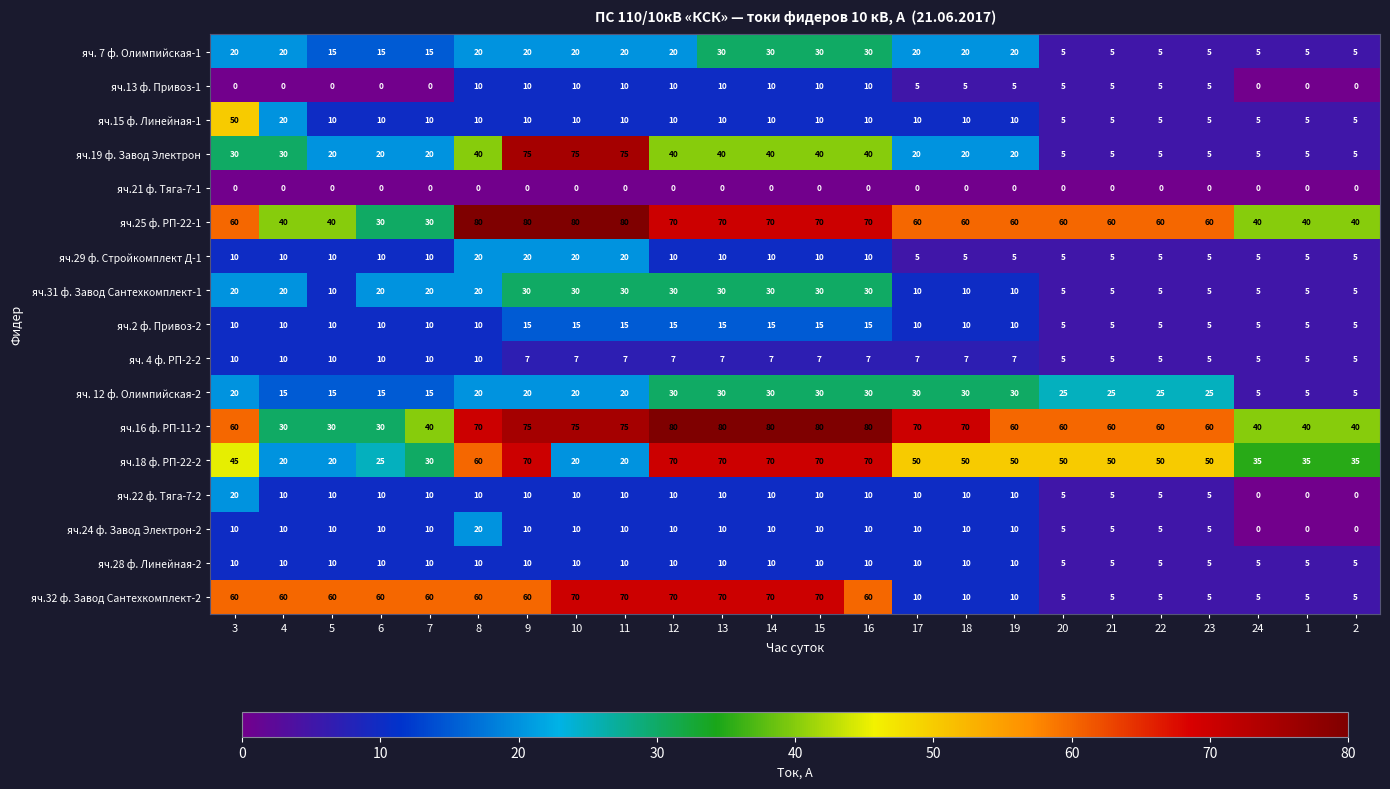

The яч.31 ф. Завод Сантехкомплект-1 series shows 30 at 9. True or false?

True